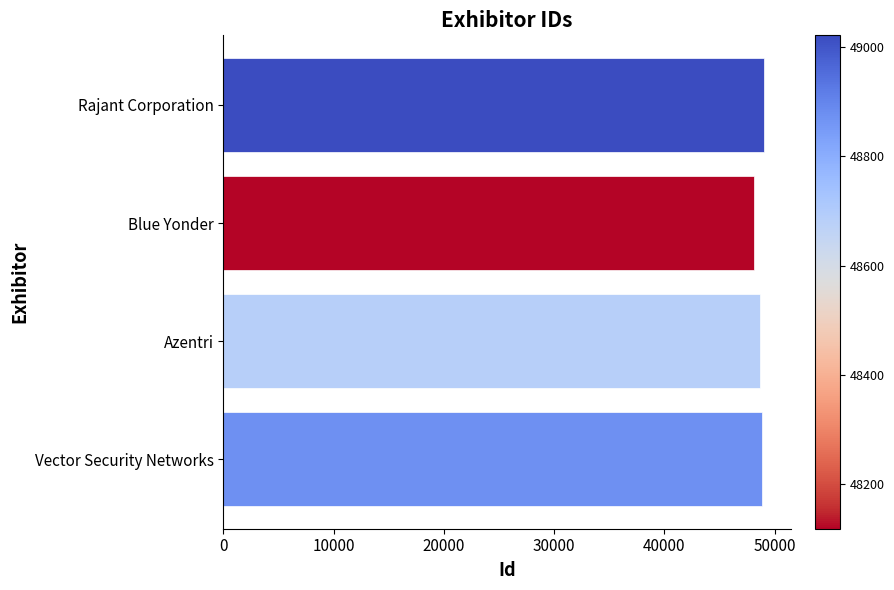

What is the greatest value displayed?

49021